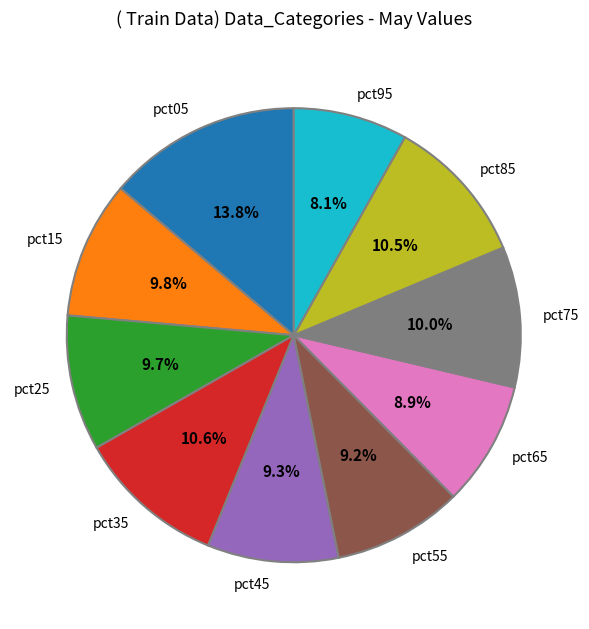

Is there any slice that represents more than half of the pie?

No